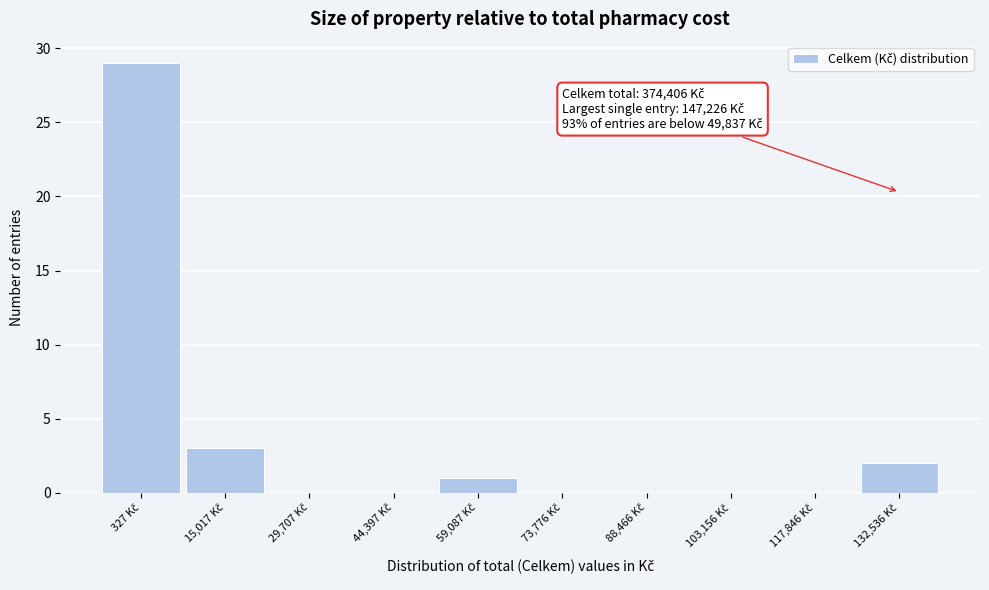

What is the greatest value displayed?

29